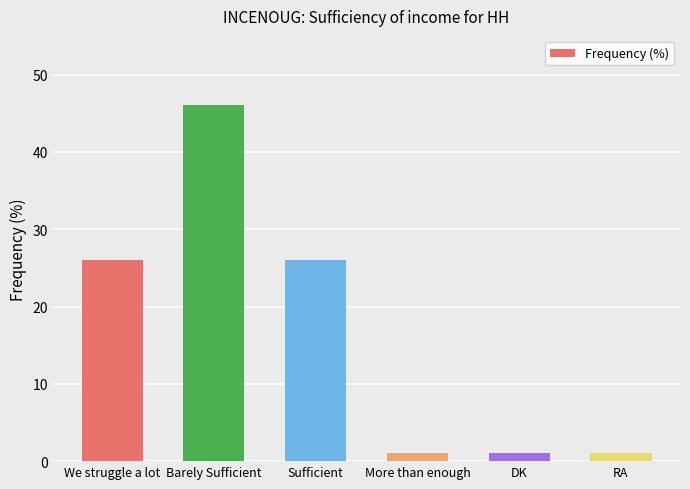

Which category has the highest value across all series?

Barely Sufficient